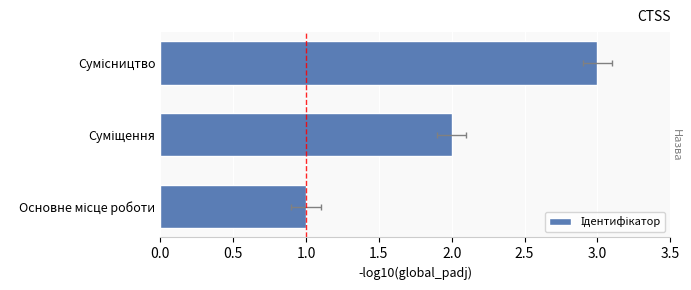

What is the approximate value at Сумісництво?

3